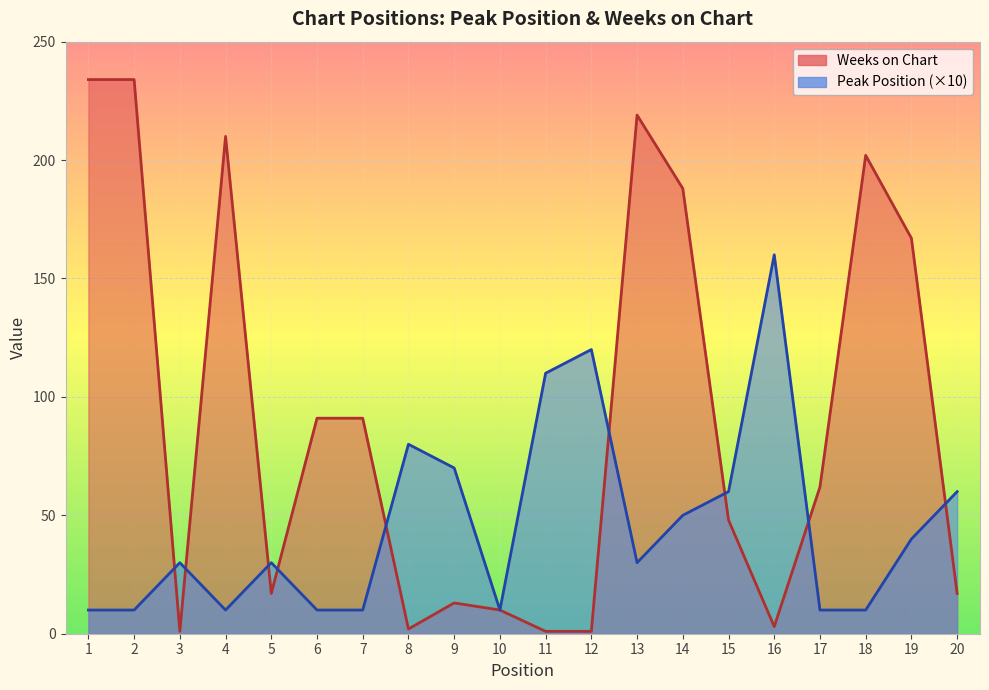

Which has a higher value, 7 or 5?

5